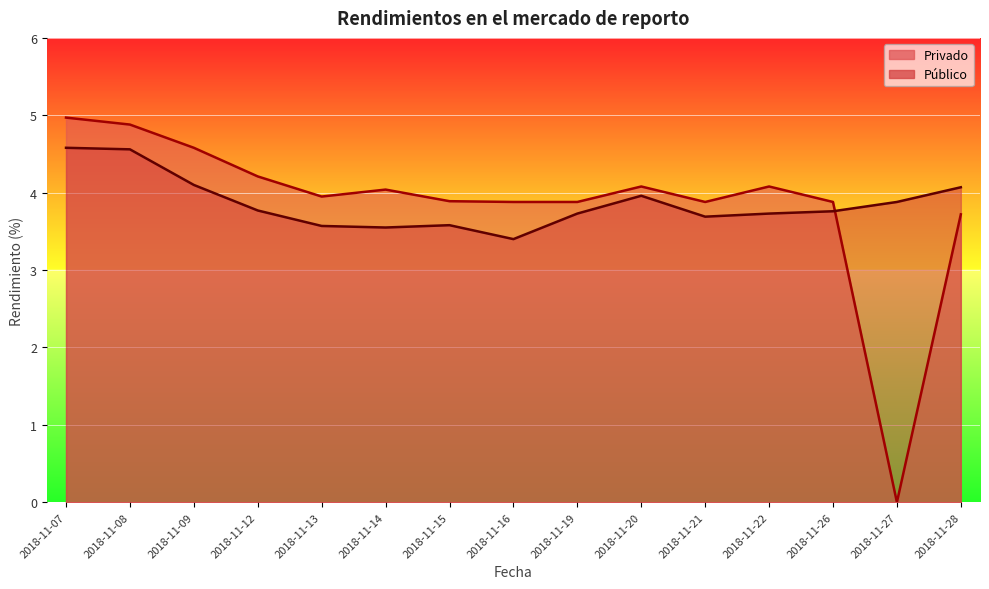

What is the difference between the highest and lowest values at 2018-11-08?

0.3